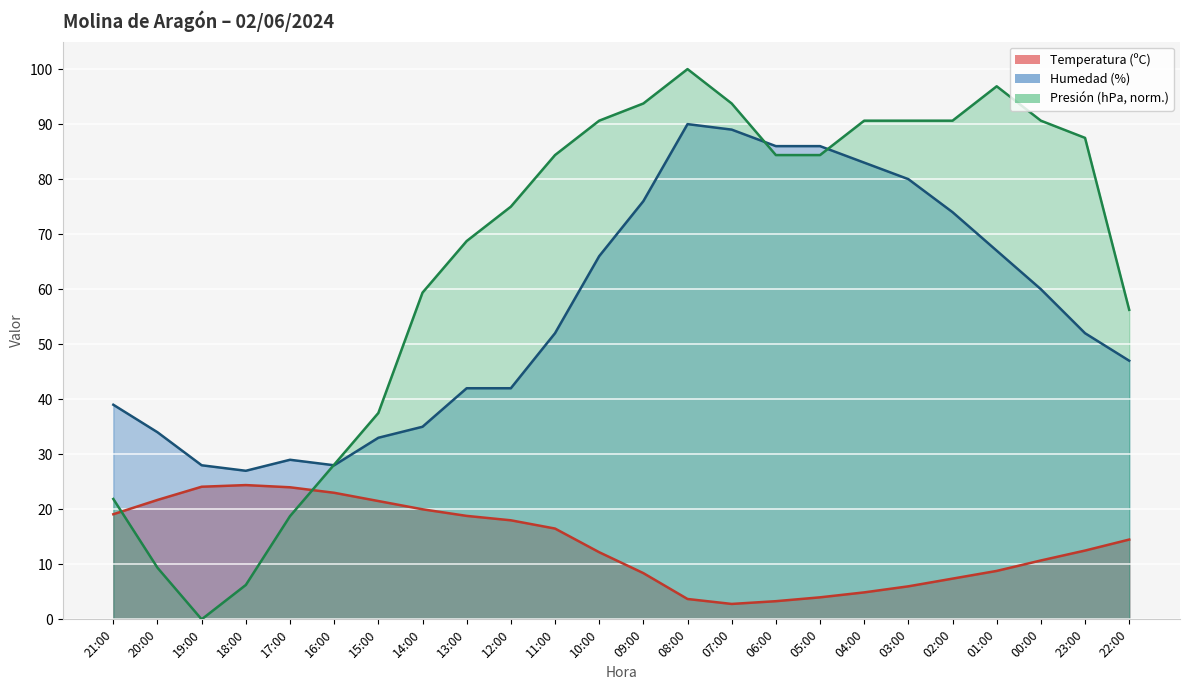

List the labels in order of Humedad (%) value, smallest first.

18:00, 19:00, 16:00, 17:00, 15:00, 20:00, 14:00, 21:00, 13:00, 12:00, 22:00, 11:00, 23:00, 00:00, 10:00, 01:00, 02:00, 09:00, 03:00, 04:00, 06:00, 05:00, 07:00, 08:00